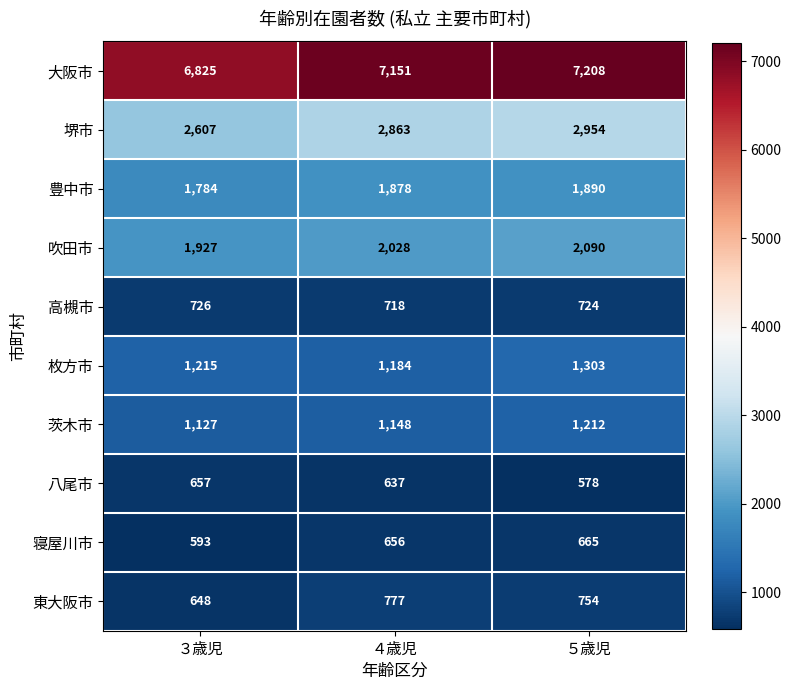

How many series are shown in this chart?

10